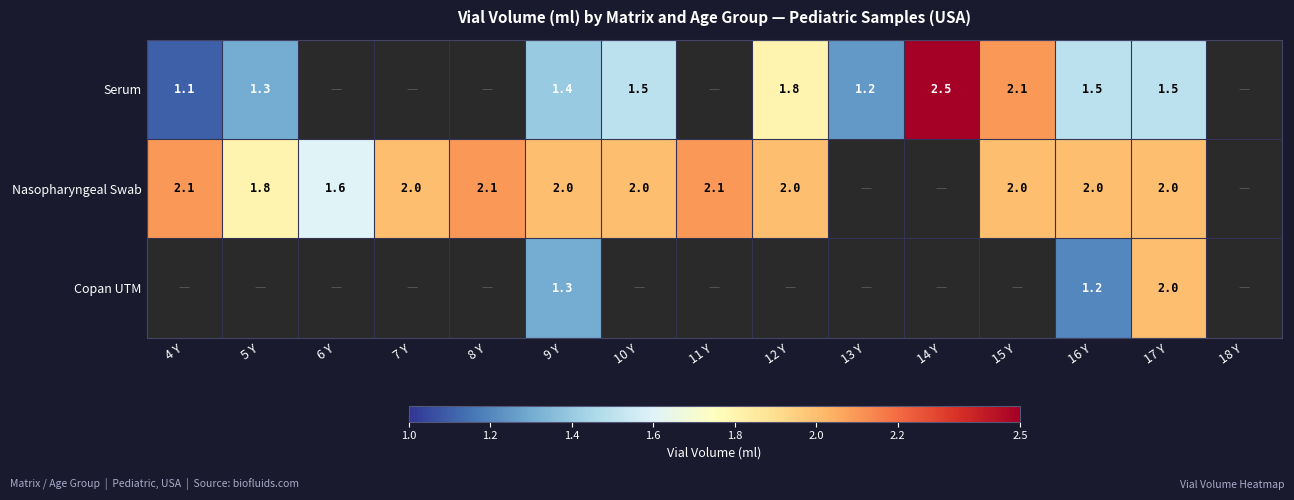

At which category is the sum across all series the highest?

17 Y